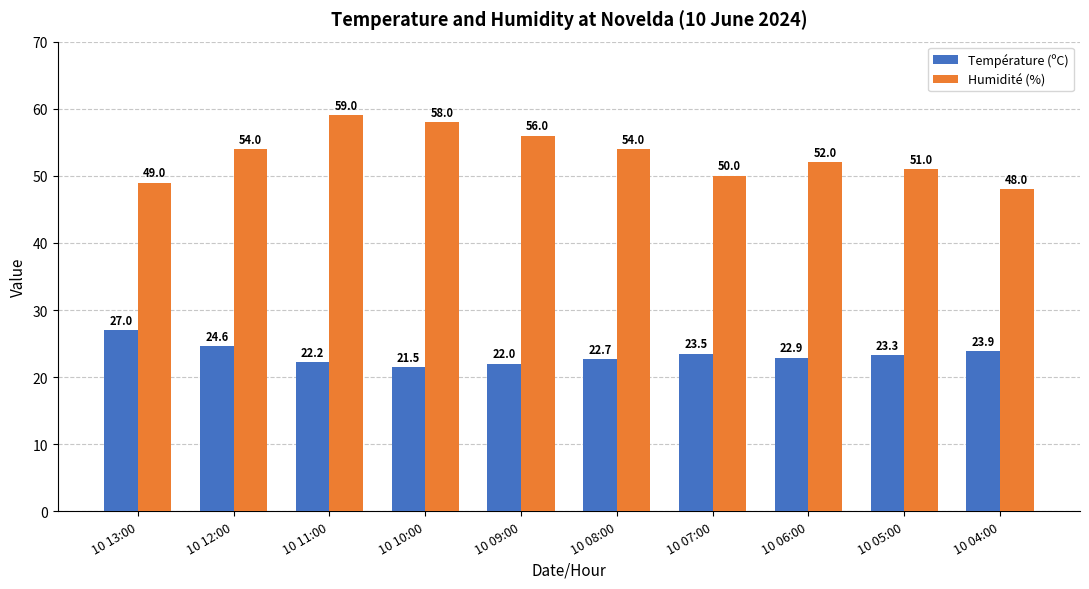

Is it true that Humidité (%) equals 54.0 at 10 08:00?

True